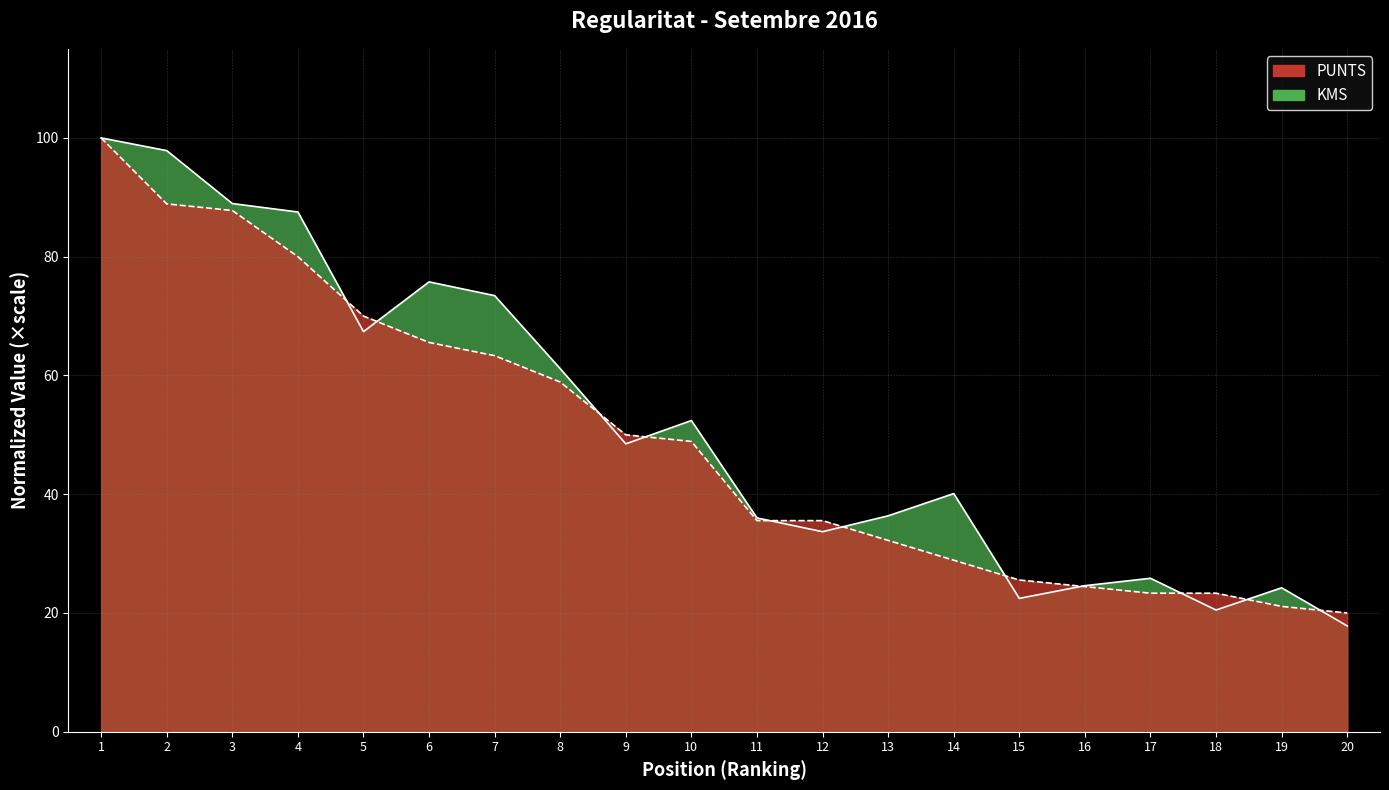

What are all the series names shown in the legend?

KMS, PUNTS